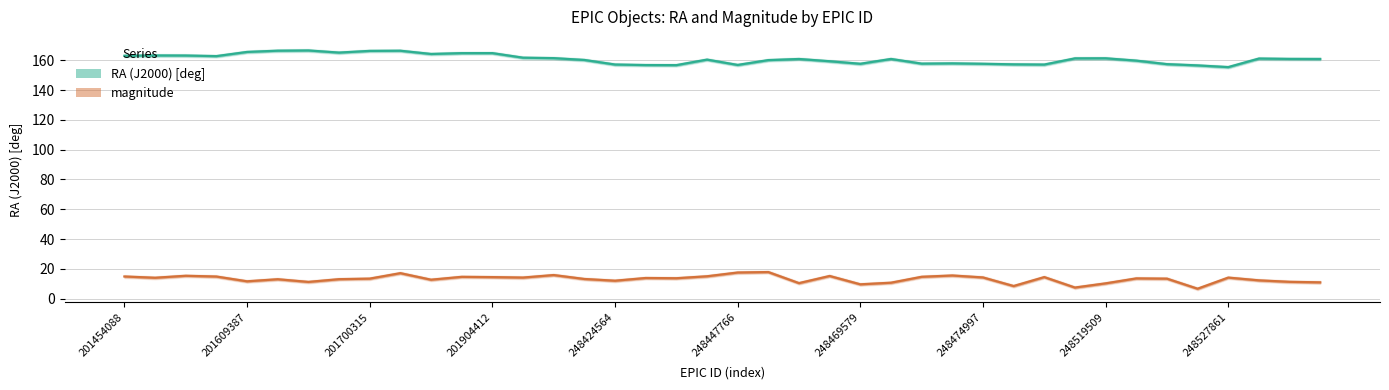

Rank the categories by magnitude value from highest to lowest.

21, 20, 248527861, 14, 27, 201700315, 23, 19, 201454088, 201904412, 26, 11, 30, 12, 28, 13, 36, 201609387, 17, 18, 33, 248519509, 34, 15, 248474997, 248447766, 10, 37, 16, 248424564, 38, 248469579, 39, 25, 22, 32, 24, 29, 31, 35